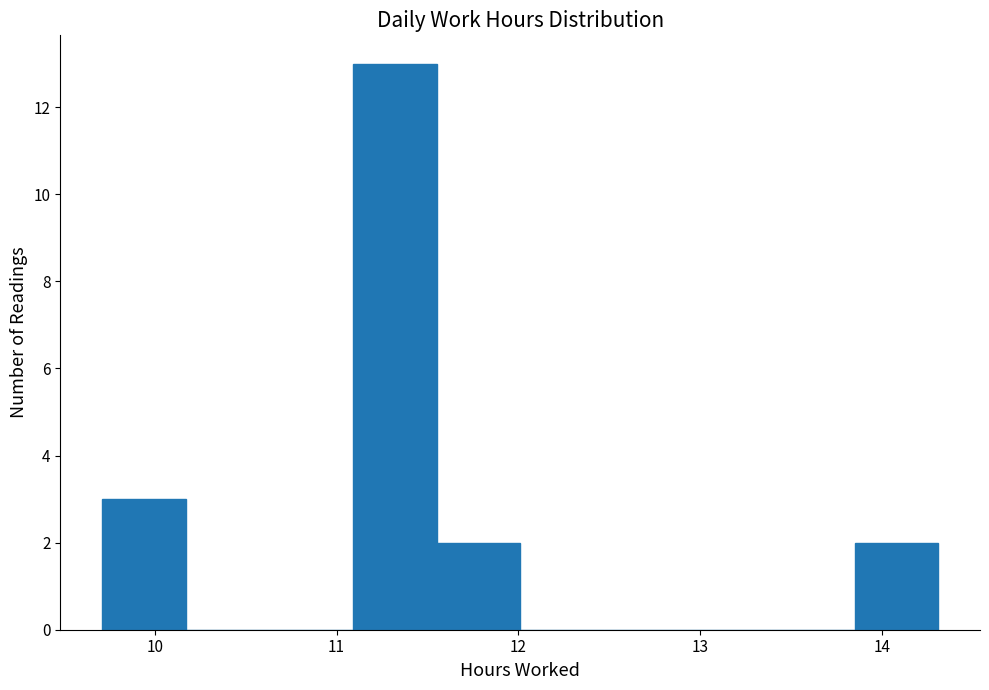

How tall is the bar that spans 9.71 to 10.17 on the x-axis? Neither the bar edges nor the heights are printed on the chart, so give them approximately, as read against the axes.

3